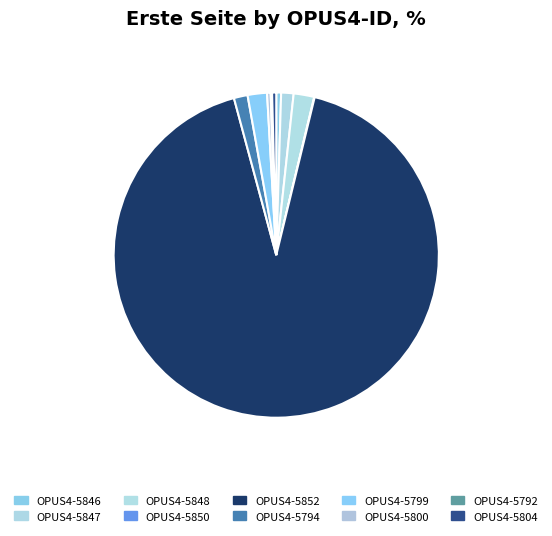

What percentage is the OPUS4-5847 slice, to the nearest percent?

1%